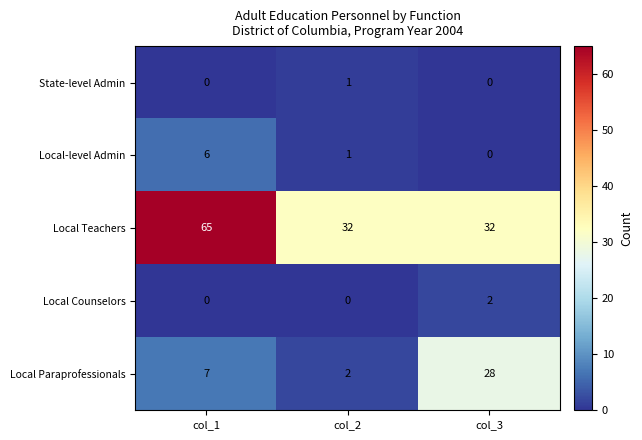

Count the number of data series in this chart.

5